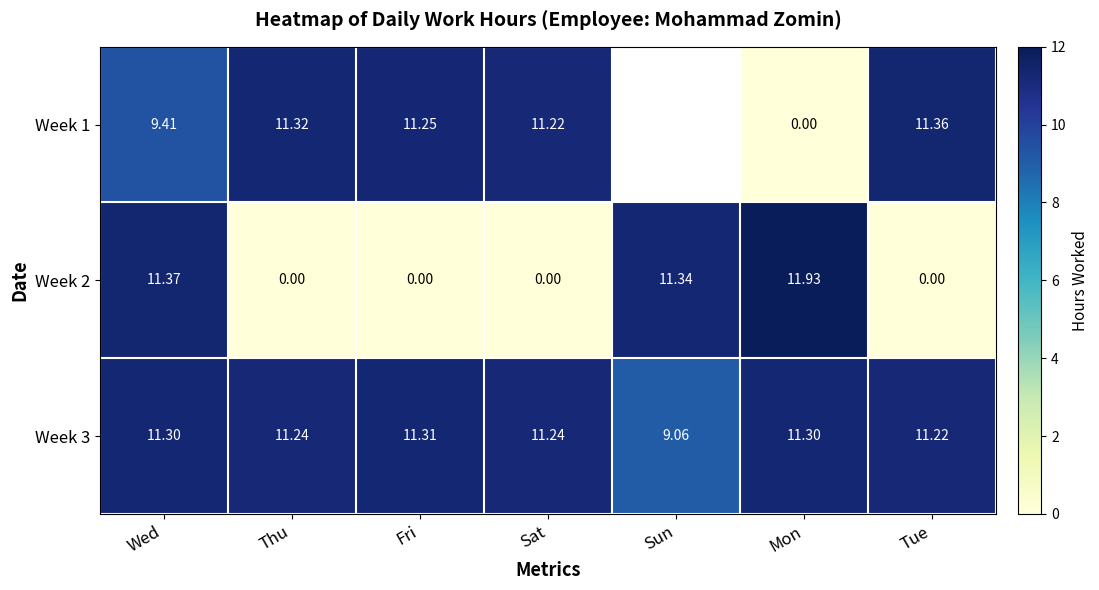

At which label does Week 3 first exceed 11?

Wed